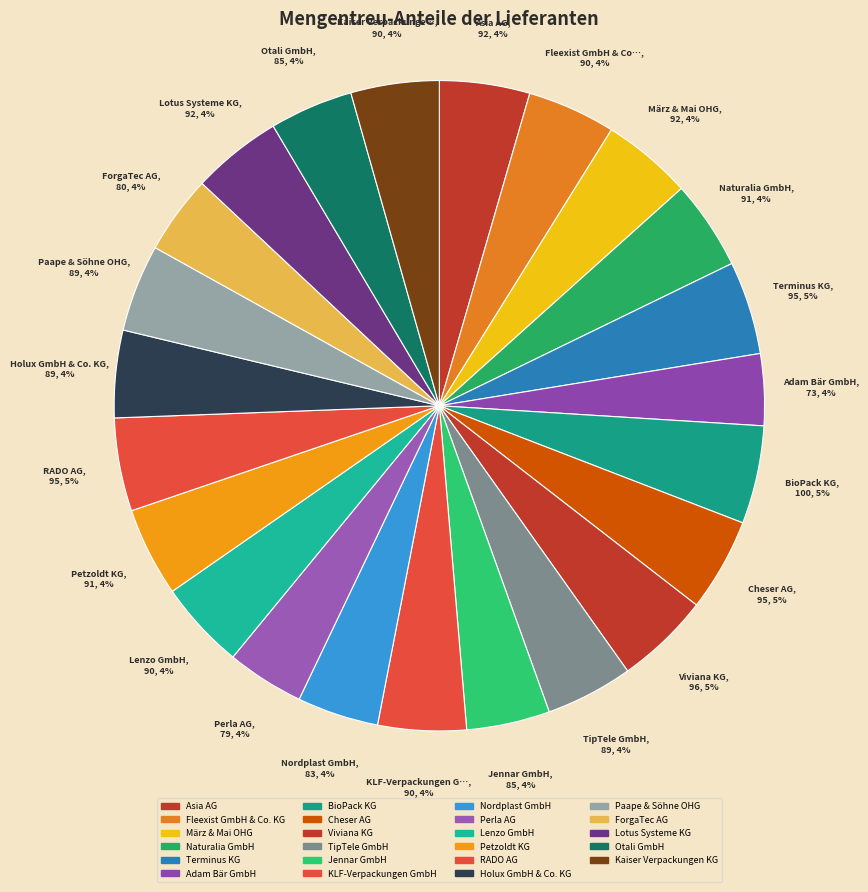

What percentage is the Lenzo GmbH slice, to the nearest percent?

4%